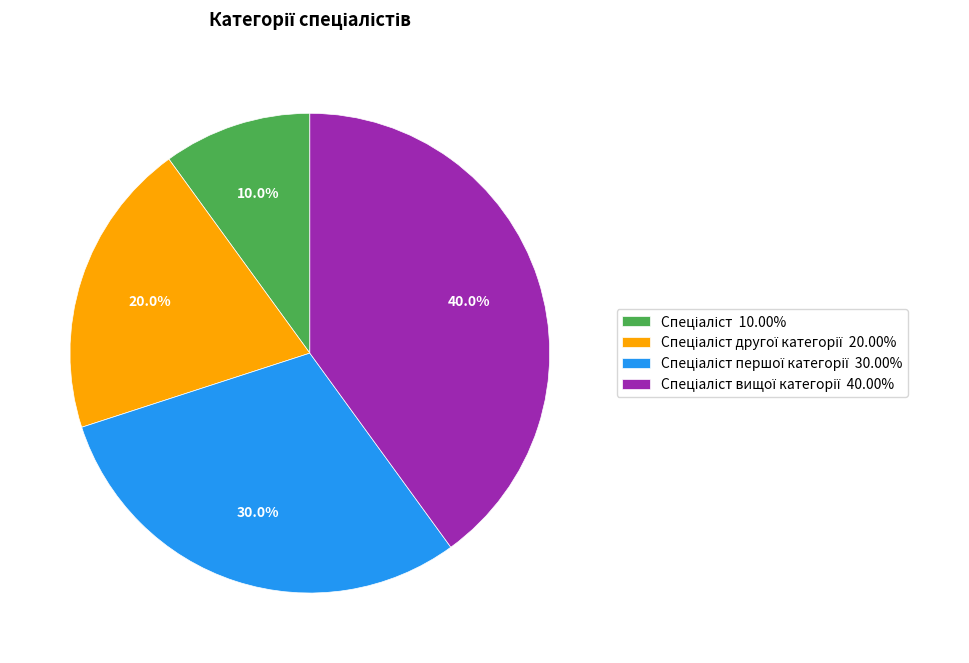

Is there a majority slice in this chart?

No